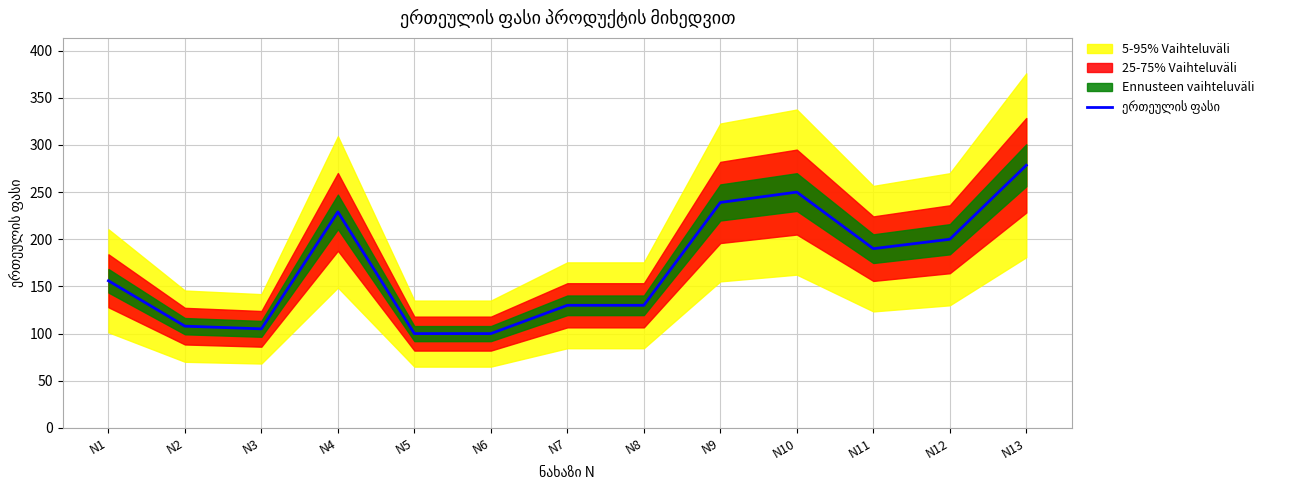

Which label corresponds to the largest value in the chart?

N13